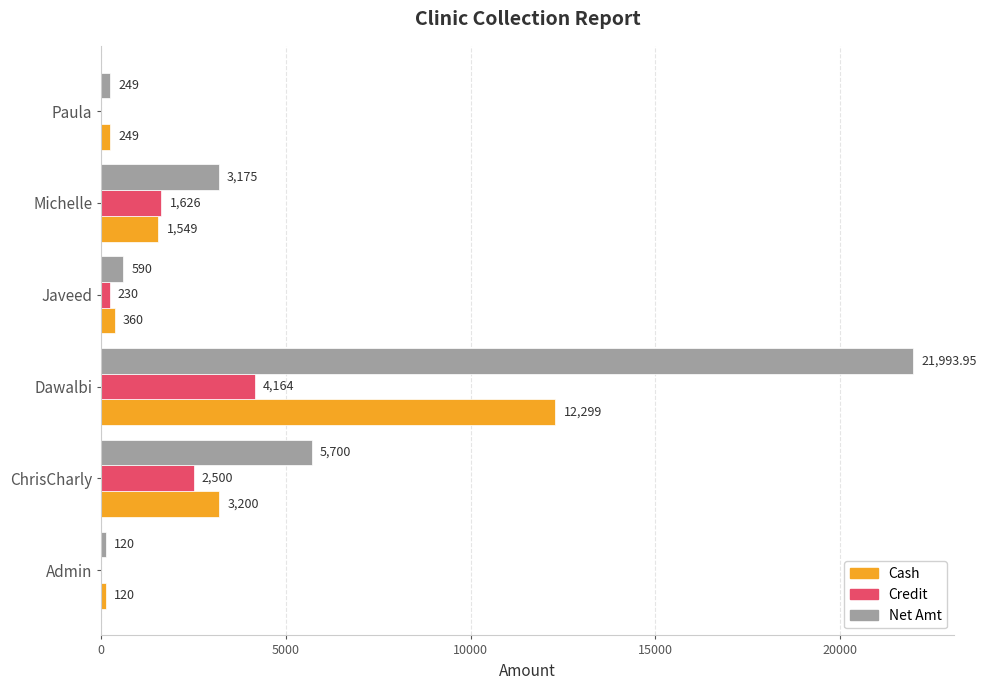

What is the total value across all series at Michelle?

6350.0